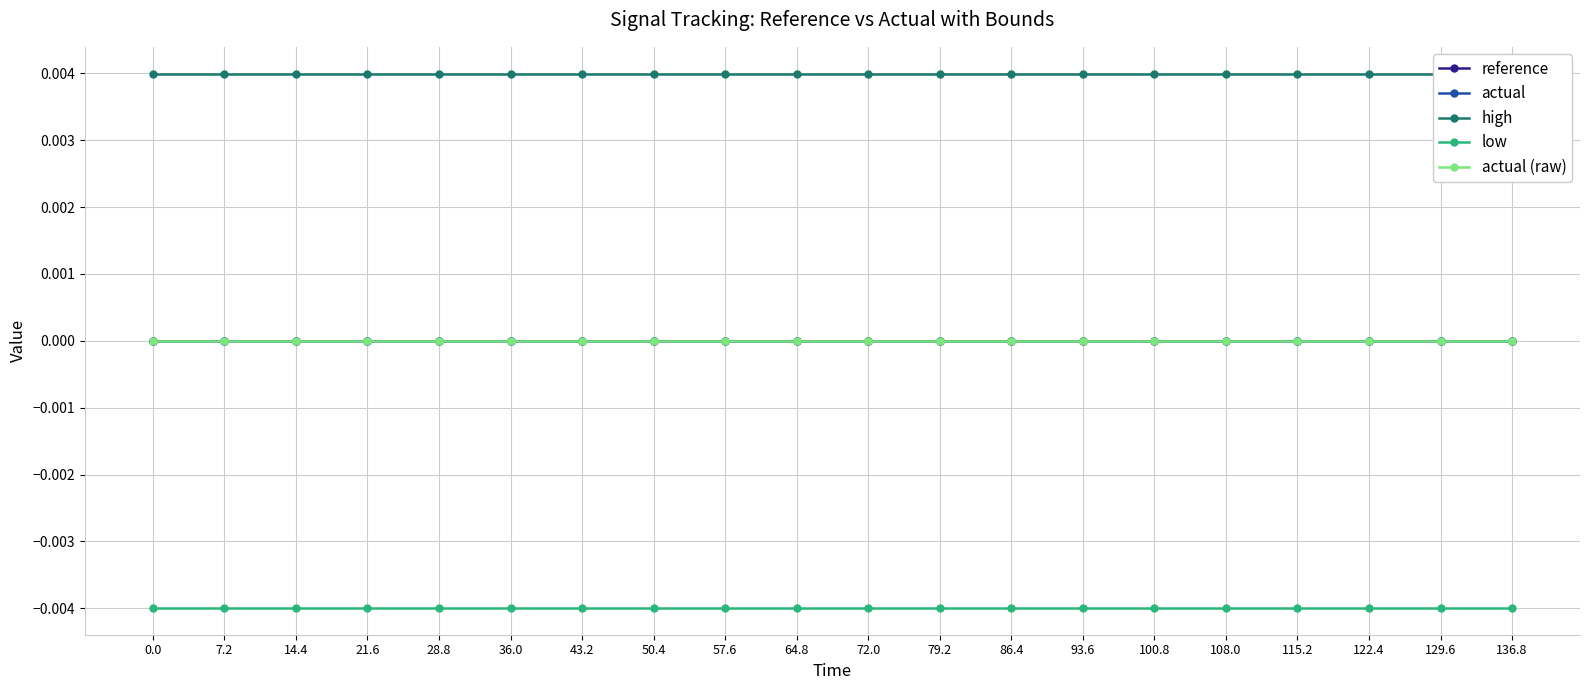

What is the label of the 13th point from the right?

50.4